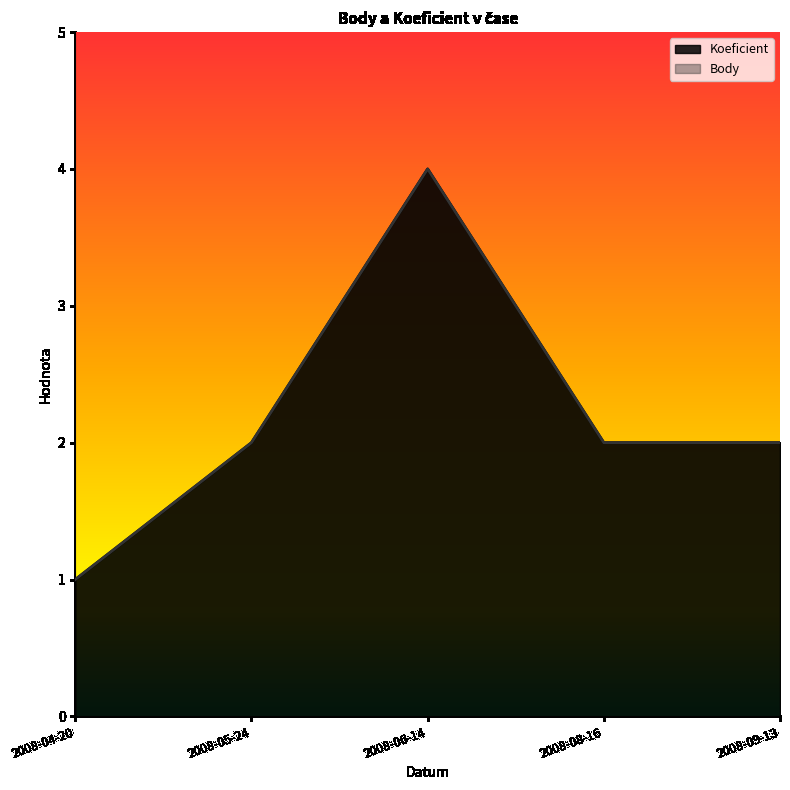

Reading left to right, what are all the values shown in this chart?

Koeficient: 2008-04-20=1	2008-05-24=2	2008-06-14=4	2008-08-16=2	2008-09-13=2
Body: 2008-04-20=1	2008-05-24=2	2008-06-14=4	2008-08-16=2	2008-09-13=2